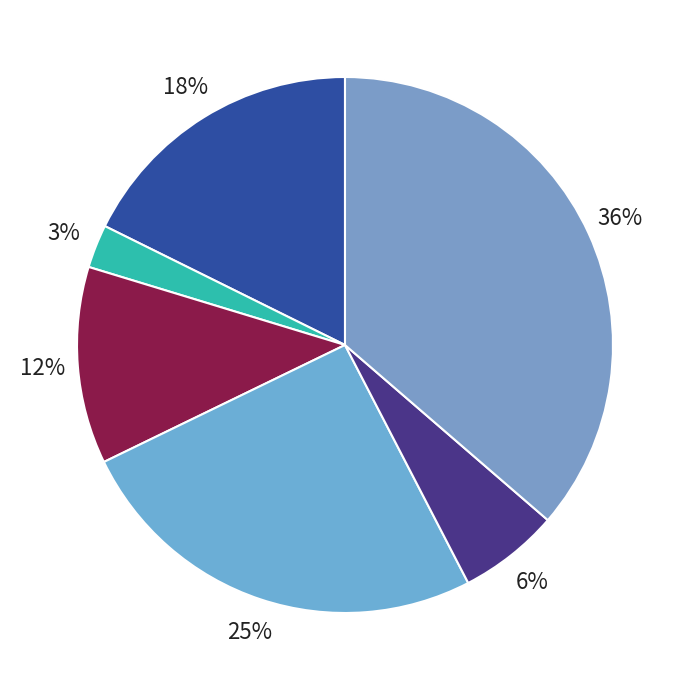

Is there a majority slice in this chart?

No